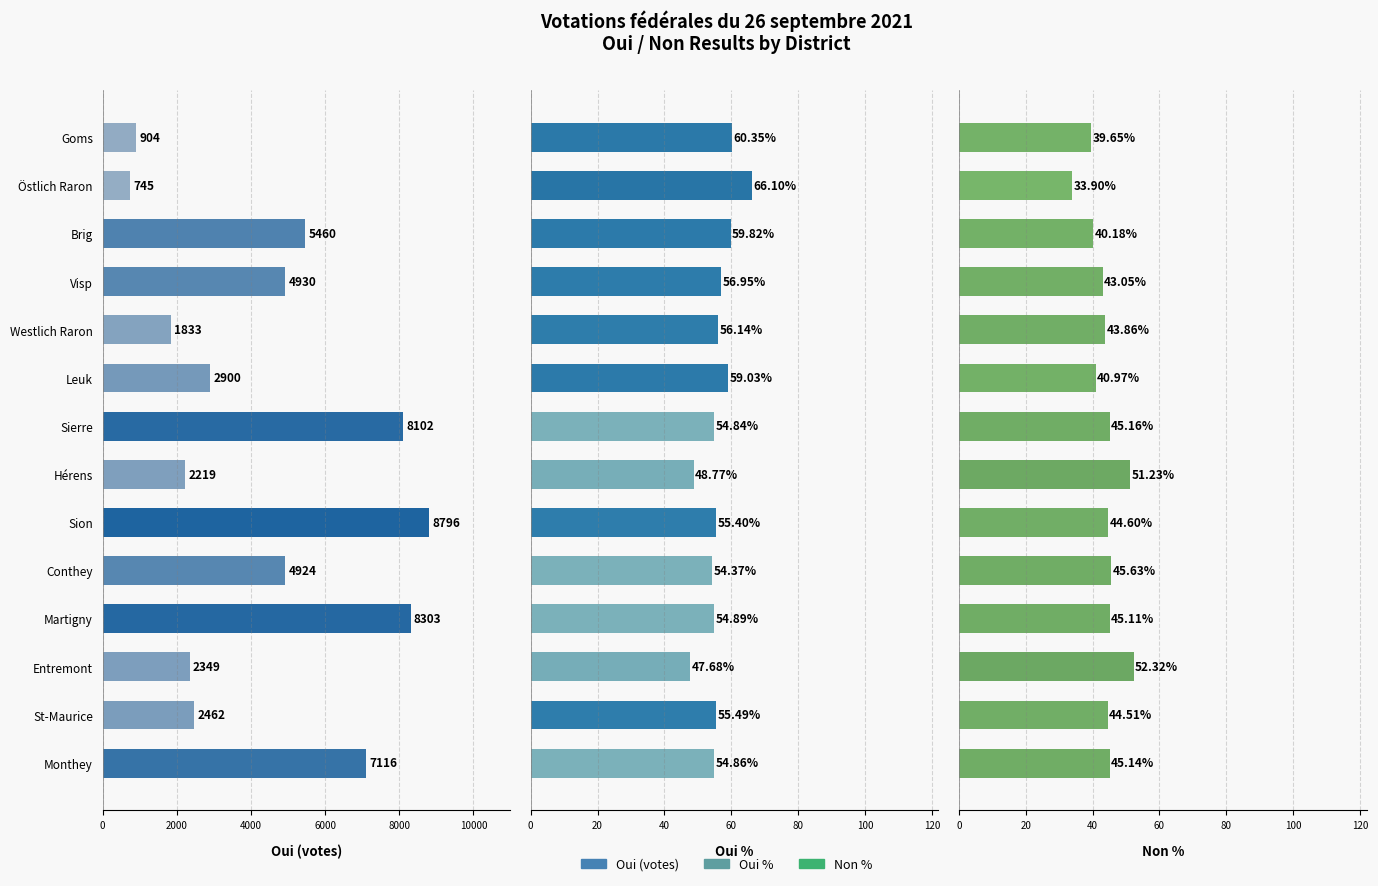

How many bars are there in total?

42